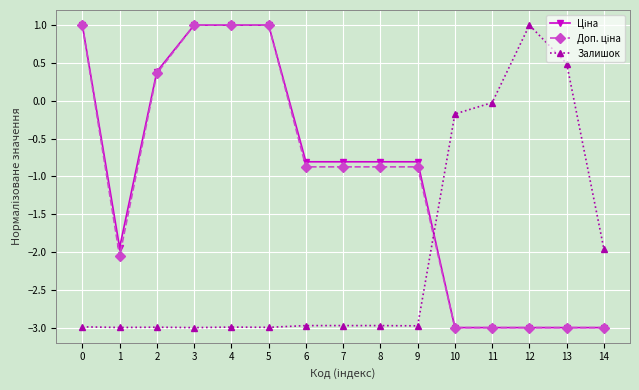

True or false: Залишок has more than 0 interior local peaks.

True